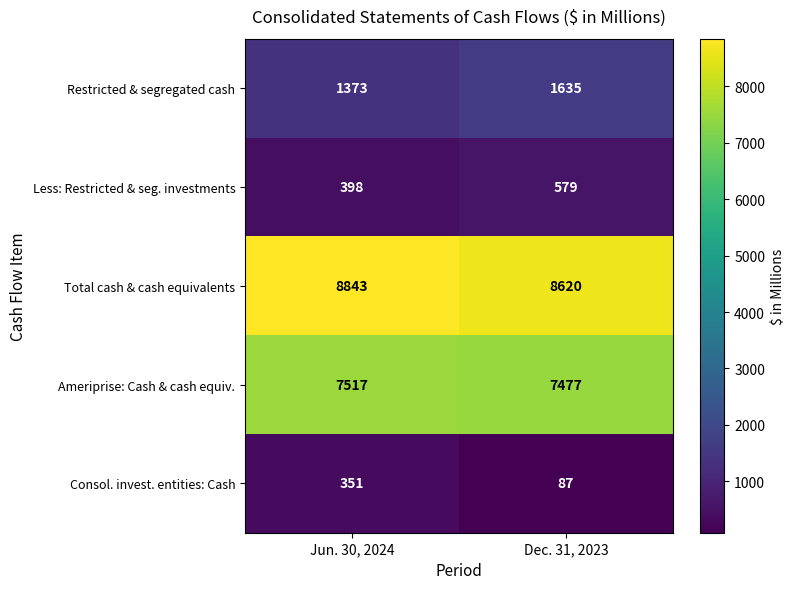

What is the sum of all Restricted & segregated cash values?

3008